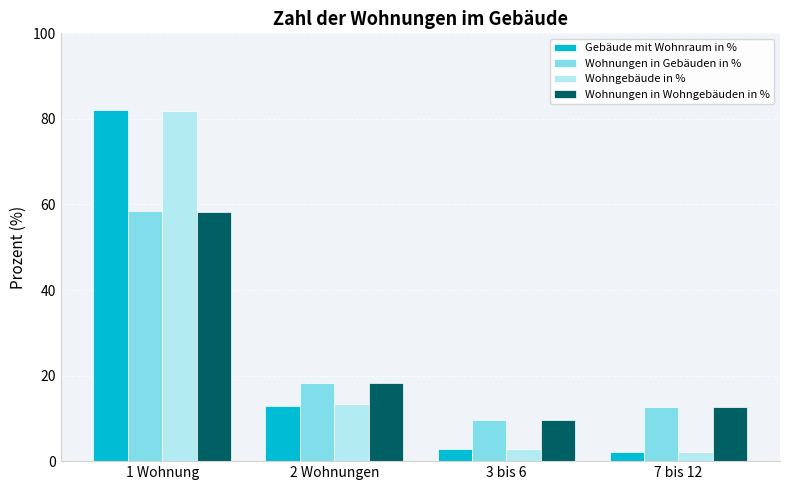

What is the sum of the Wohngebäude in % values at 1 Wohnung and 2 Wohnungen?

95.3